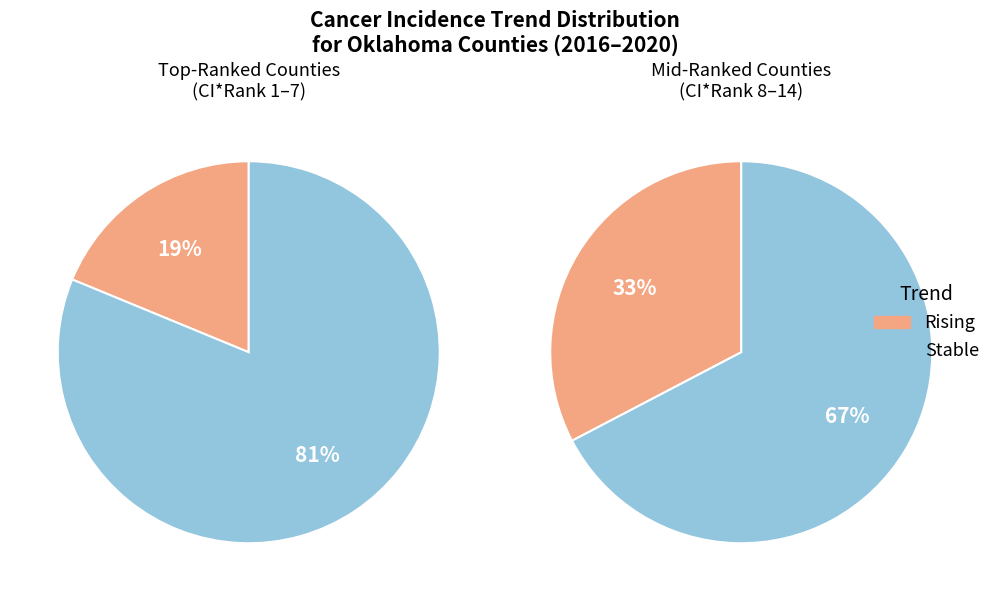

How many segments does this pie chart have?

2